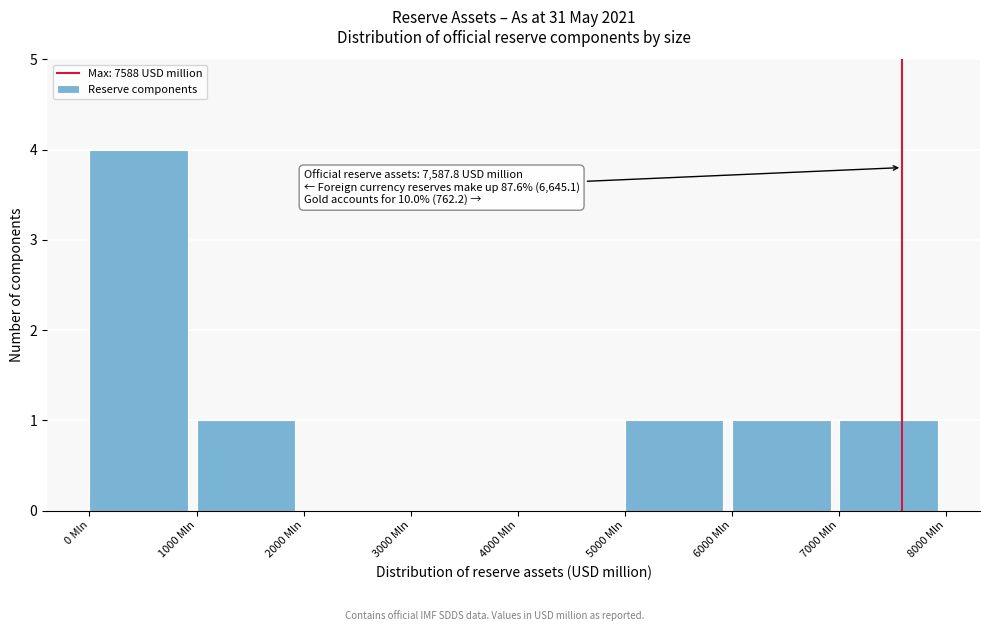

Which range on the x-axis has the tallest bar?

0 to 1000